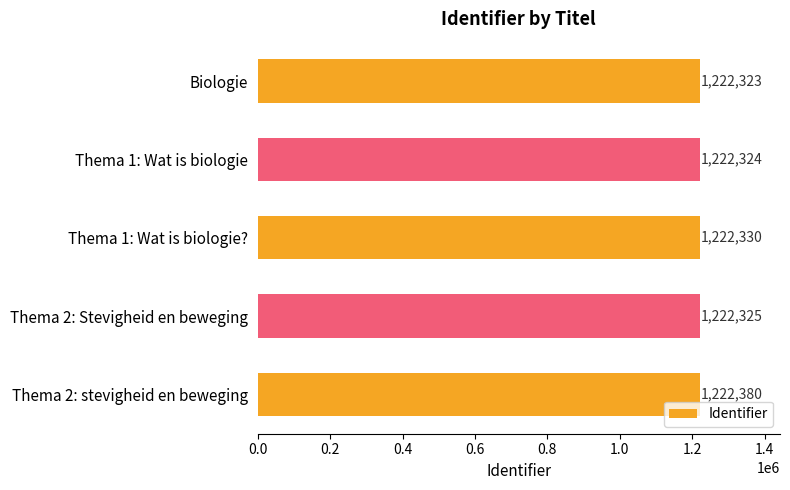

What is the ratio of the value at Thema 2: stevigheid en beweging to the value at Thema 1: Wat is biologie?

1.0